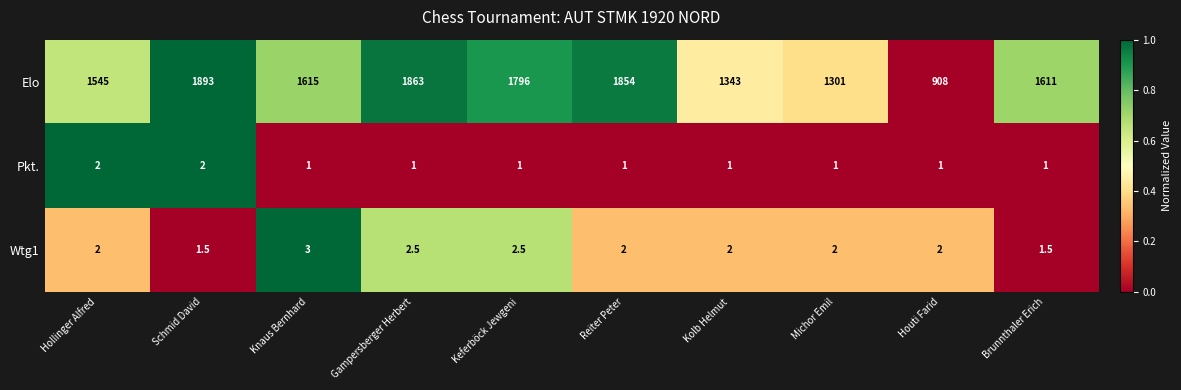

At which category is the sum across all series the highest?

Schmid David